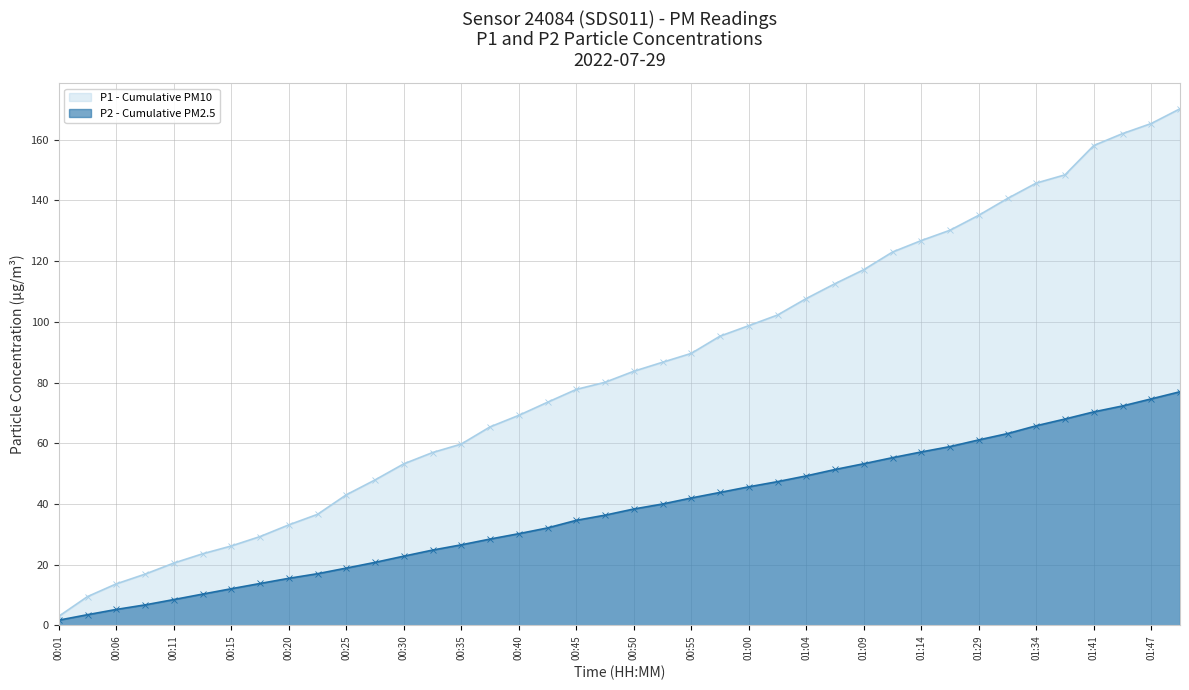

What is the minimum value shown in the chart?

1.7